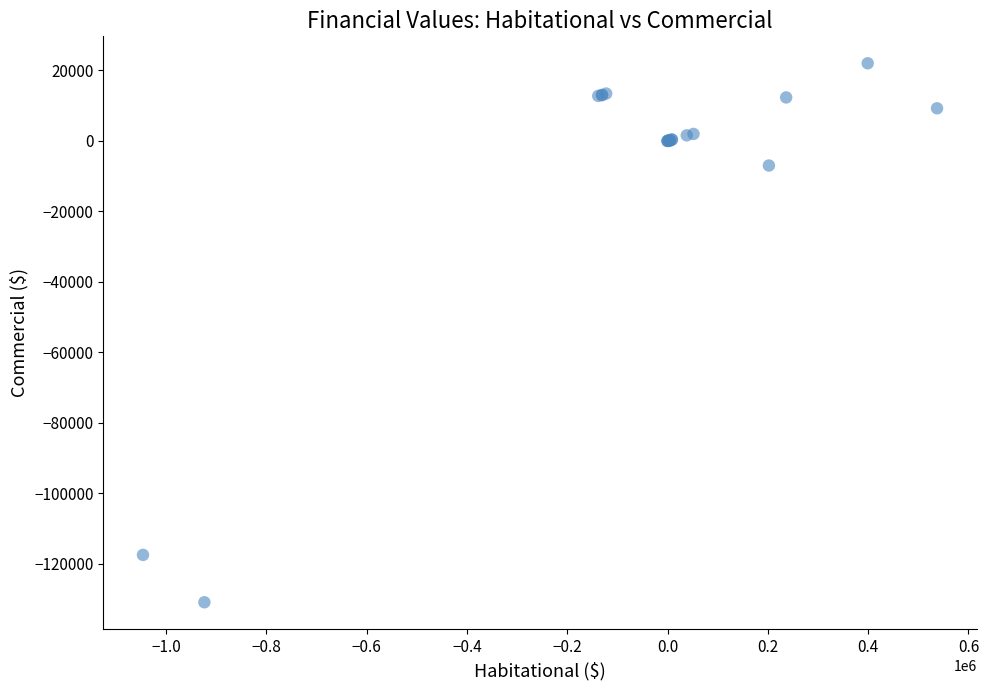

What Y value in the scatter plot is closest to -54470?

-6990.0